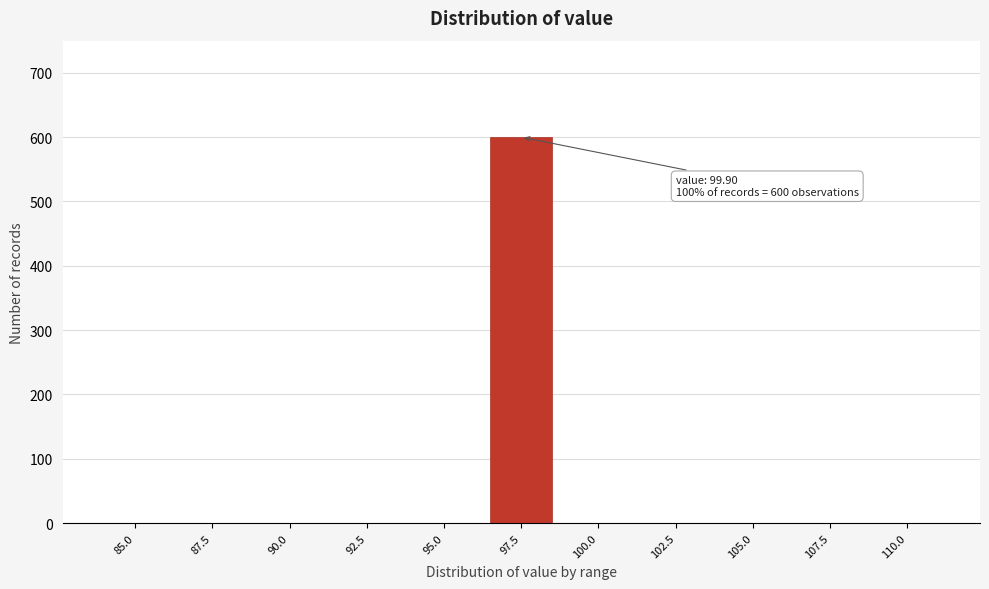

Reading left to right, what are all the values shown in this chart?

85.0=0	87.5=0	90.0=0	92.5=0	95.0=0	97.5=600	100.0=0	102.5=0	105.0=0	107.5=0	110.0=0